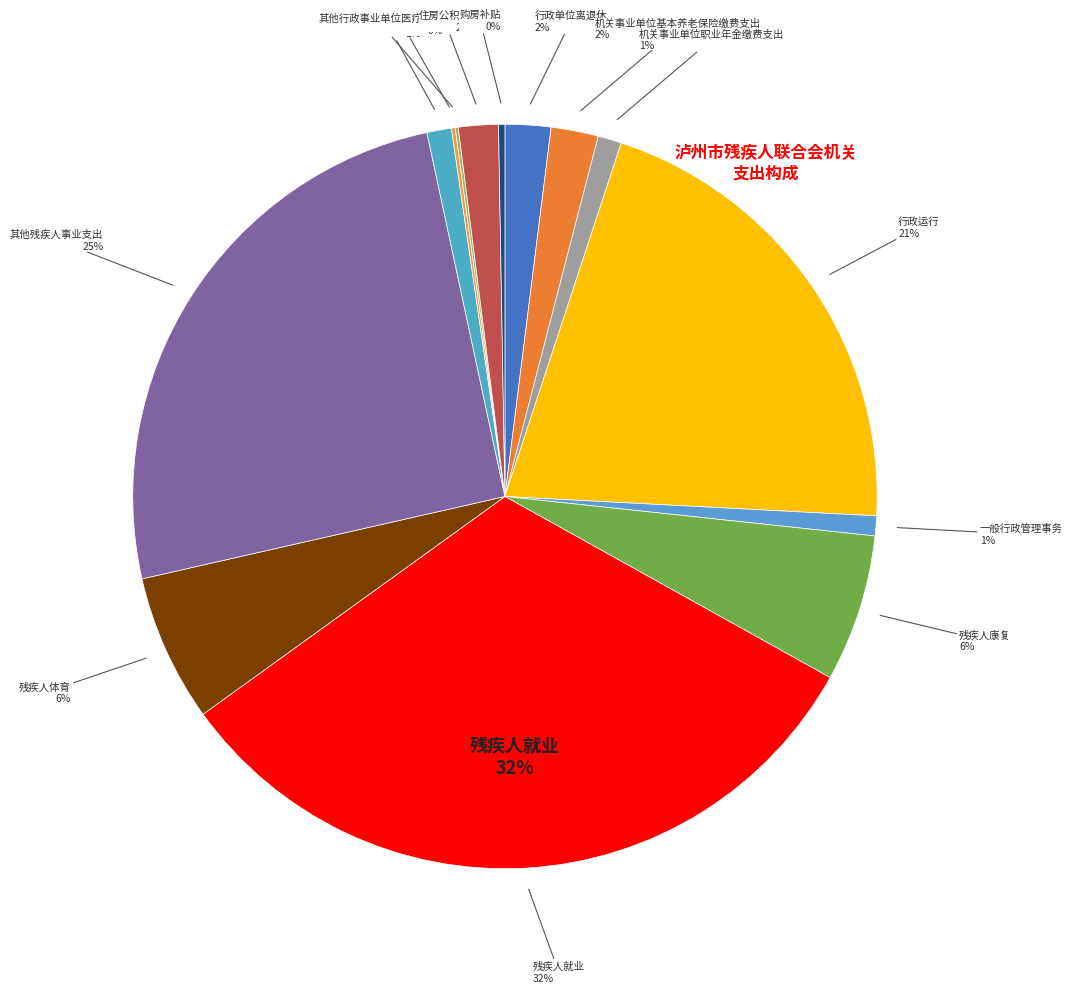

To the nearest percent, what is the difference between the largest and smallest slice percentages?

32%